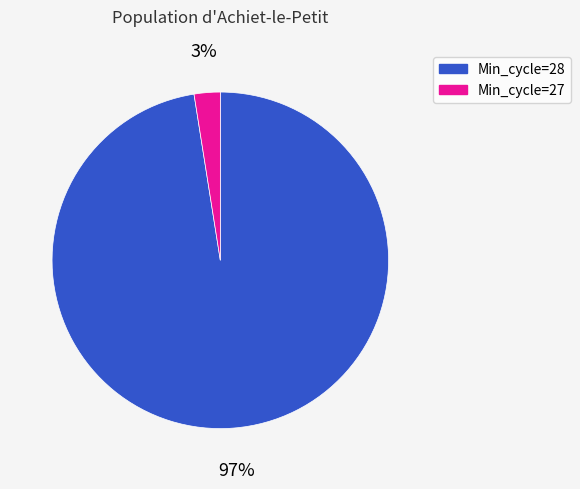

Count the number of slices in the pie.

2